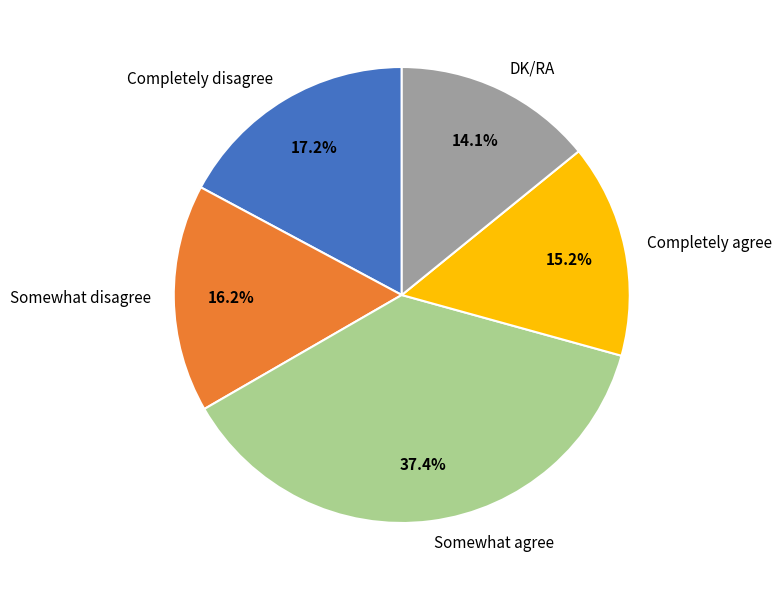

Is it true that Completely disagree is 28% of the pie?

False